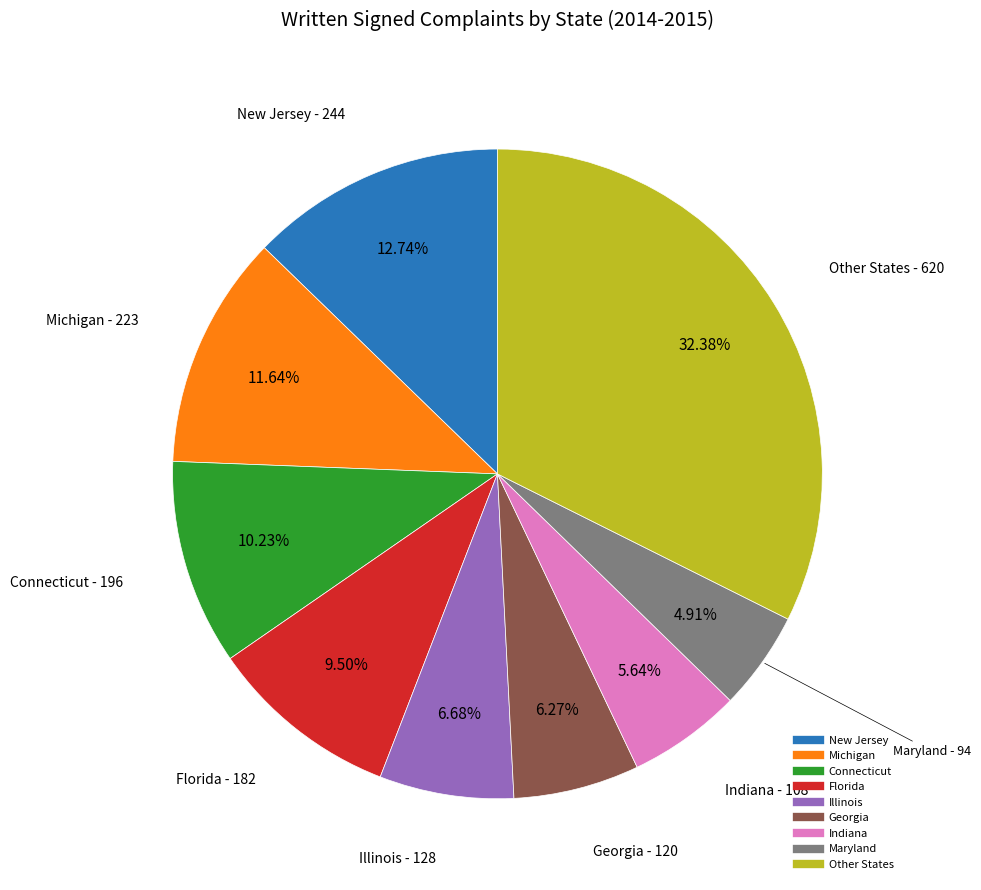

Does any single category account for the majority?

No